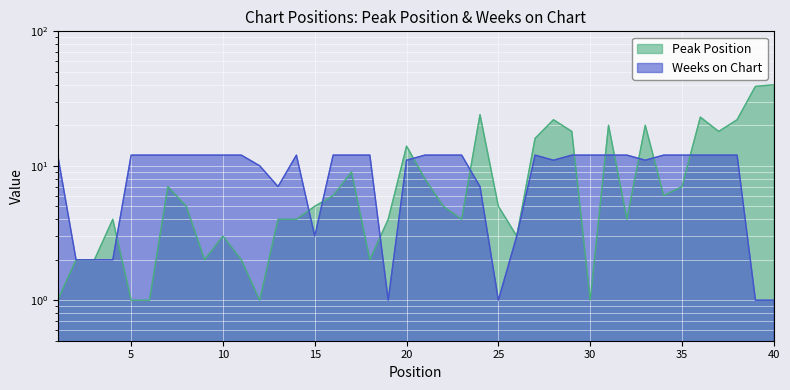

The Weeks on Chart series shows 6 at 8. True or false?

False